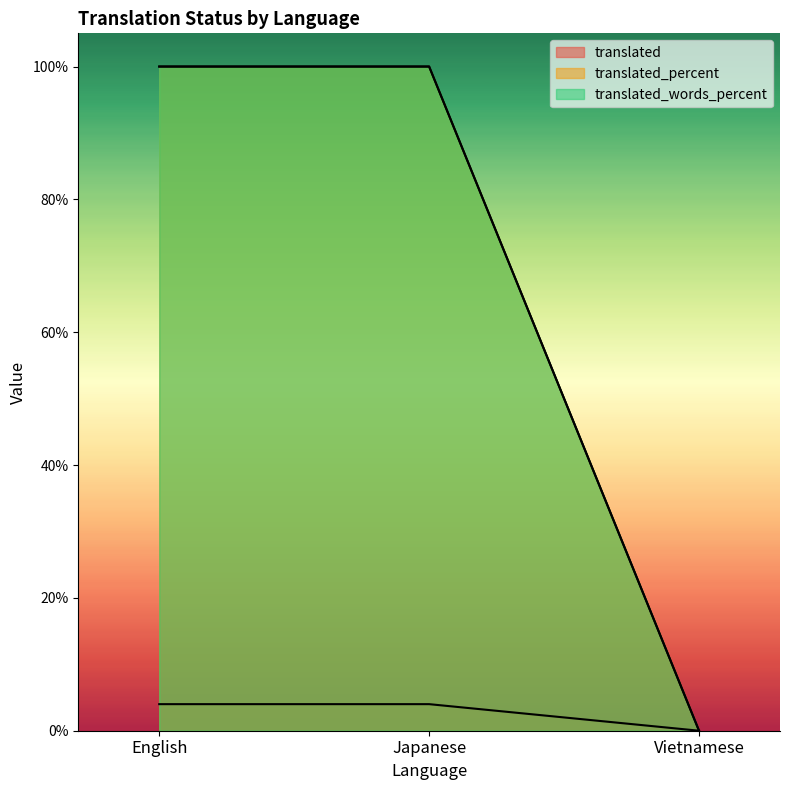

What is the sum of all translated_words_percent values?

200